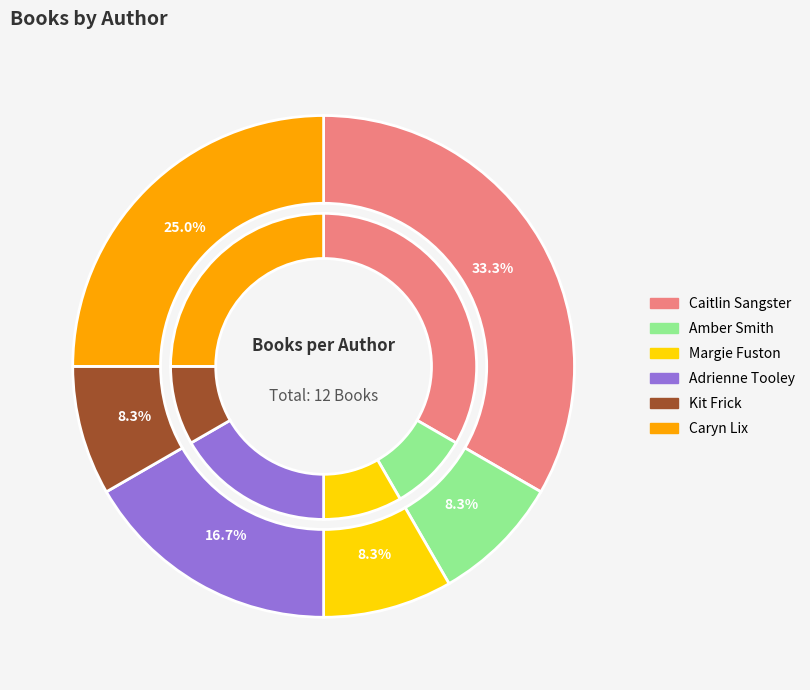

What is the change in value from Margie Fuston to Adrienne Tooley?

+1